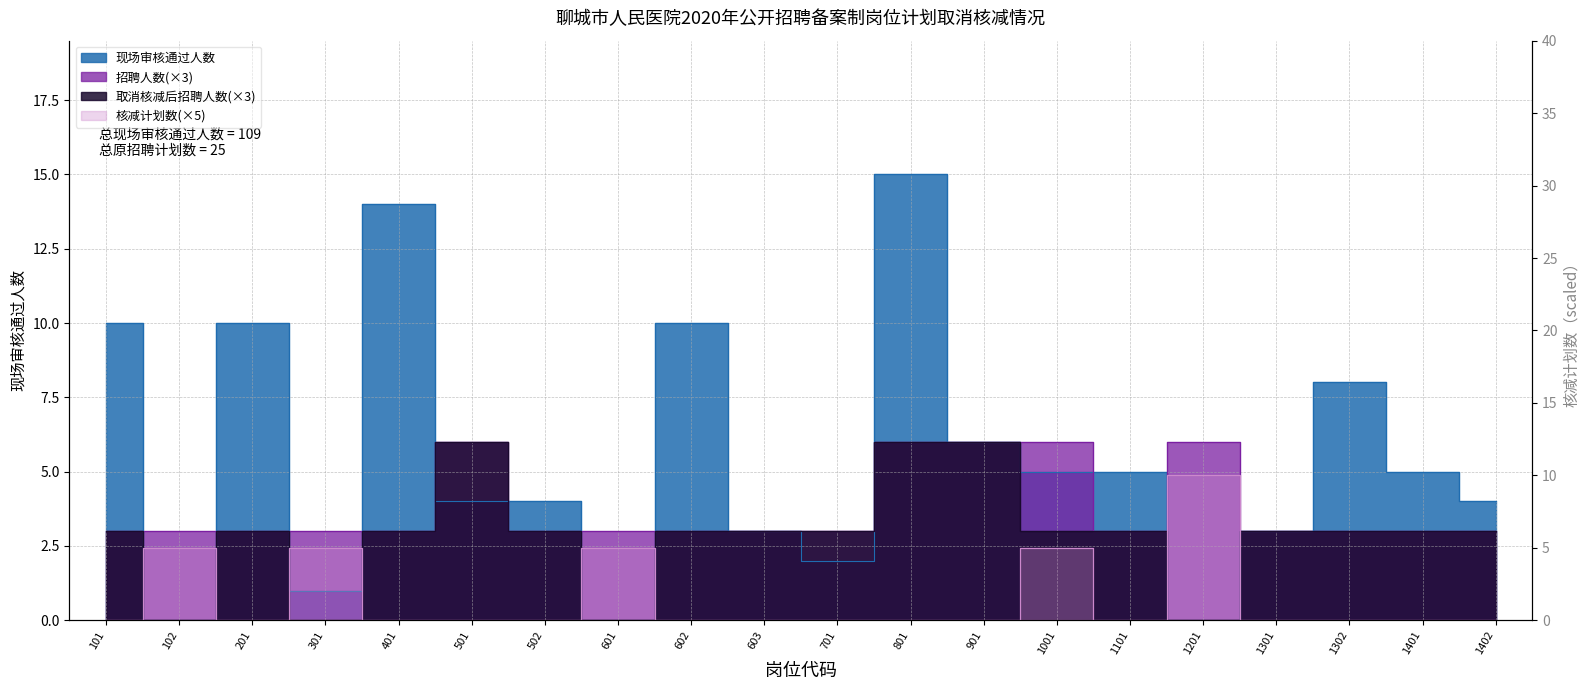

What is the spread (max minus min) of values at 201?

10